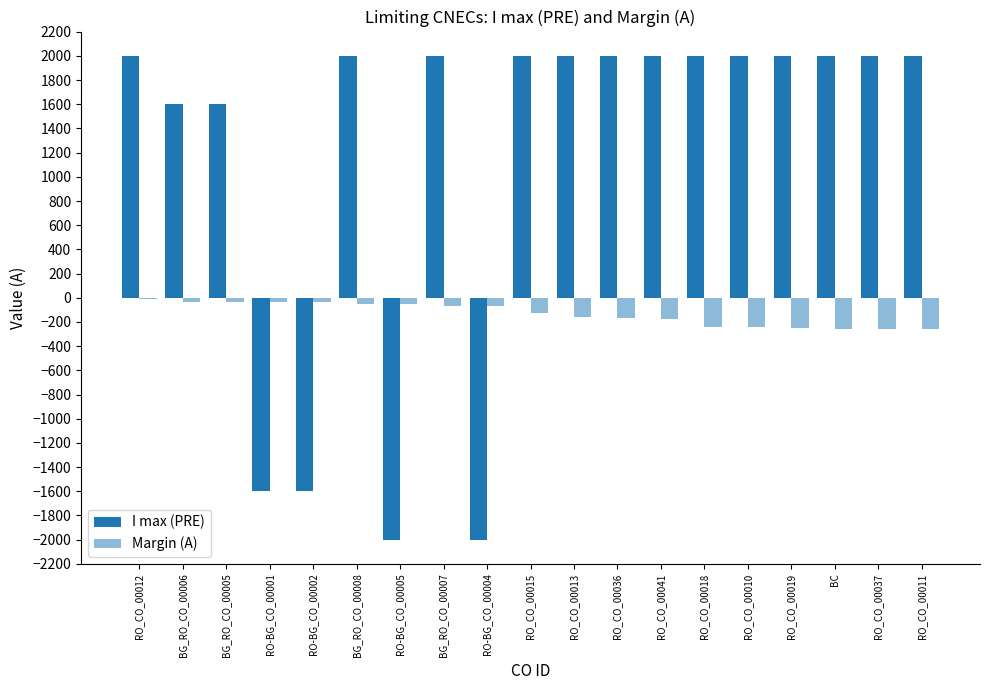

Reading left to right, what are all the values shown in this chart?

I max (PRE): RO_CO_00012=2000	BG_RO_CO_00006=1601	BG_RO_CO_00005=1601	RO-BG_CO_00001=-1600	RO-BG_CO_00002=-1600	BG_RO_CO_00008=2001	RO-BG_CO_00005=-2000	BG_RO_CO_00007=2001	RO-BG_CO_00004=-2000	RO_CO_00015=2000	RO_CO_00013=2000	RO_CO_00036=2000	RO_CO_00041=2000	RO_CO_00018=2000	RO_CO_00010=2000	RO_CO_00019=2000	BC=2000	RO_CO_00037=2000	RO_CO_00011=2000
Margin (A): RO_CO_00012=-13	BG_RO_CO_00006=-34	BG_RO_CO_00005=-34	RO-BG_CO_00001=-39	RO-BG_CO_00002=-39	BG_RO_CO_00008=-51	RO-BG_CO_00005=-52	BG_RO_CO_00007=-70	RO-BG_CO_00004=-71	RO_CO_00015=-130	RO_CO_00013=-163	RO_CO_00036=-168	RO_CO_00041=-178	RO_CO_00018=-238	RO_CO_00010=-241	RO_CO_00019=-250	BC=-259	RO_CO_00037=-260	RO_CO_00011=-261